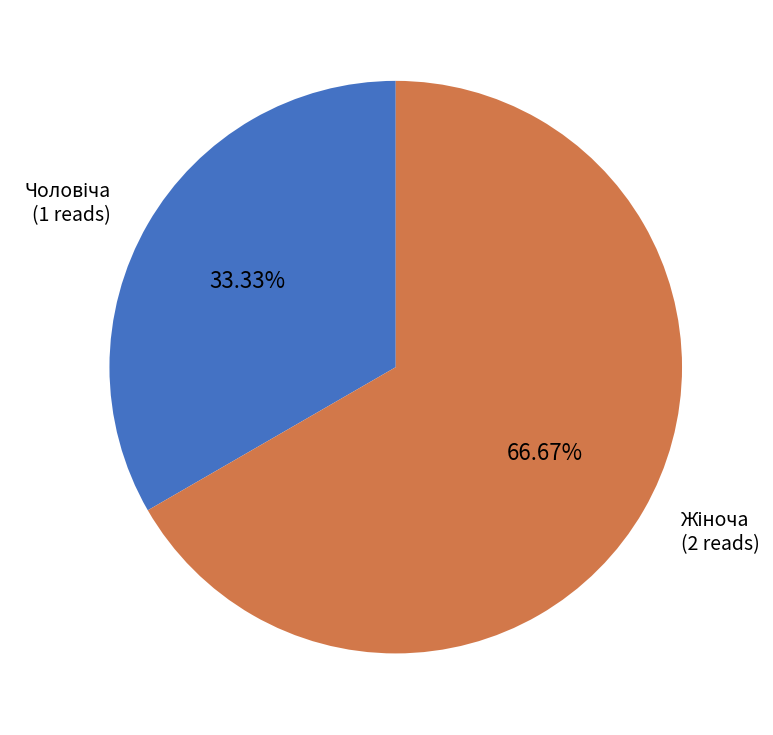

Is there a majority slice in this chart?

Yes